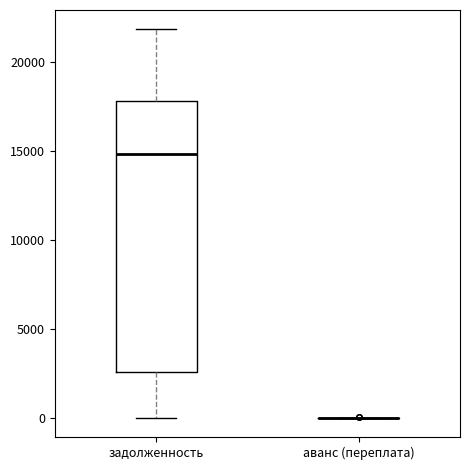

Which box is the tallest, from its lower edge to its upper edge?

задолженность